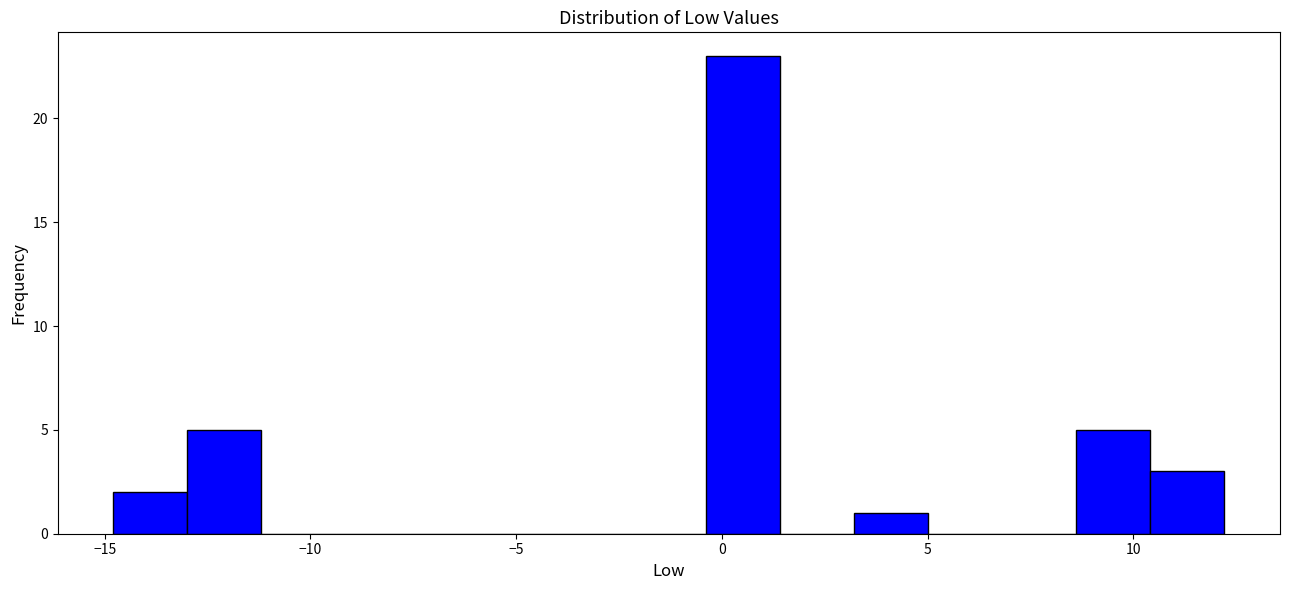

Read against the x-axis, roughly where is the centre of the tallest bar?

0.5